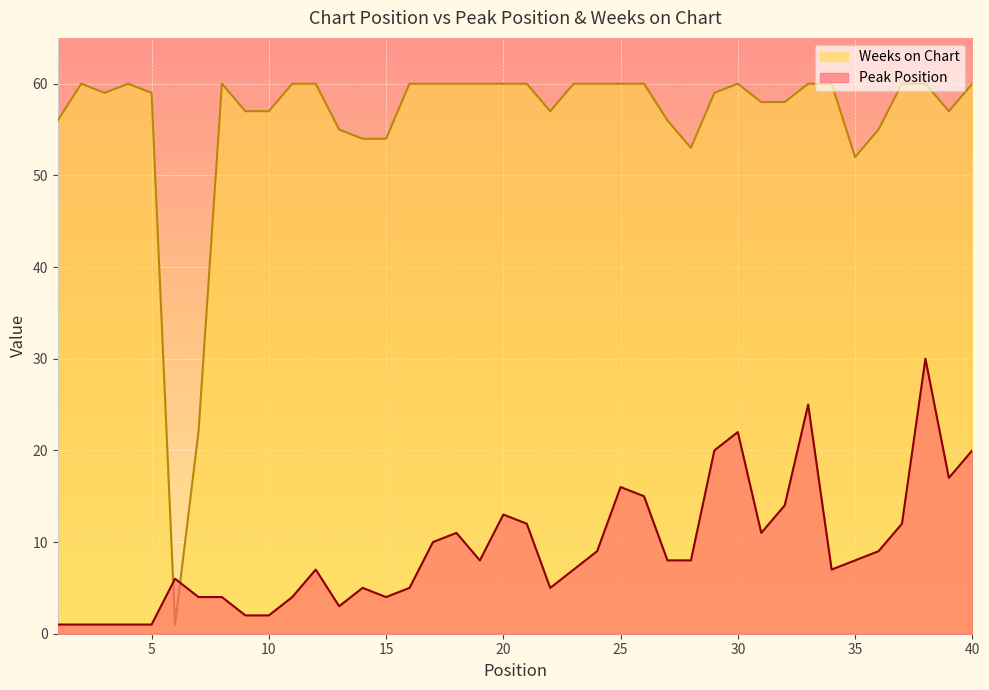

Is the value of Weeks on Chart at 33 greater than the value of Peak Position at 15?

Yes